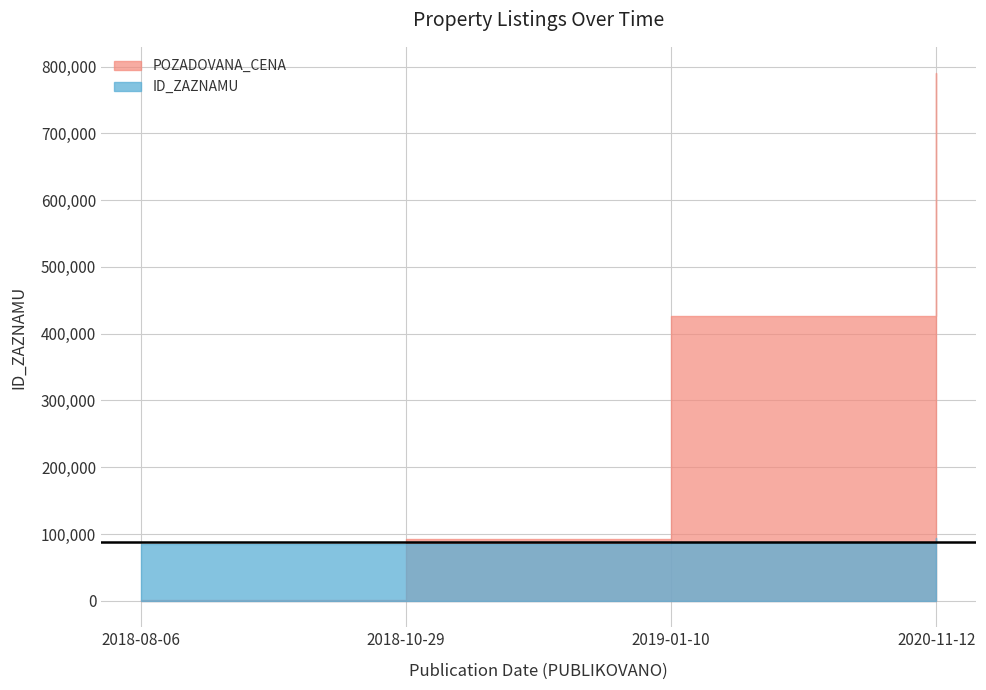

The value of ID_ZAZNAMU at 2020-11-12 is 159770. True or false?

False